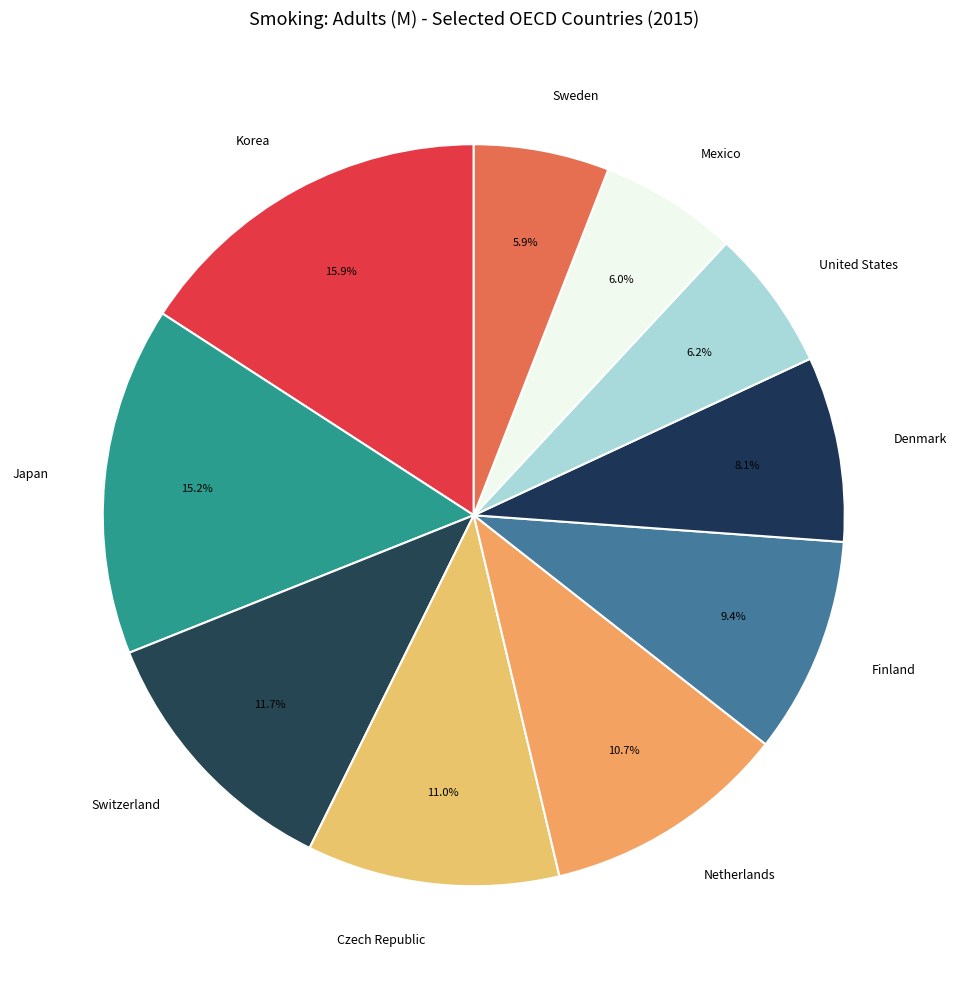

To the nearest percent, what percentage of the pie is Netherlands?

11%